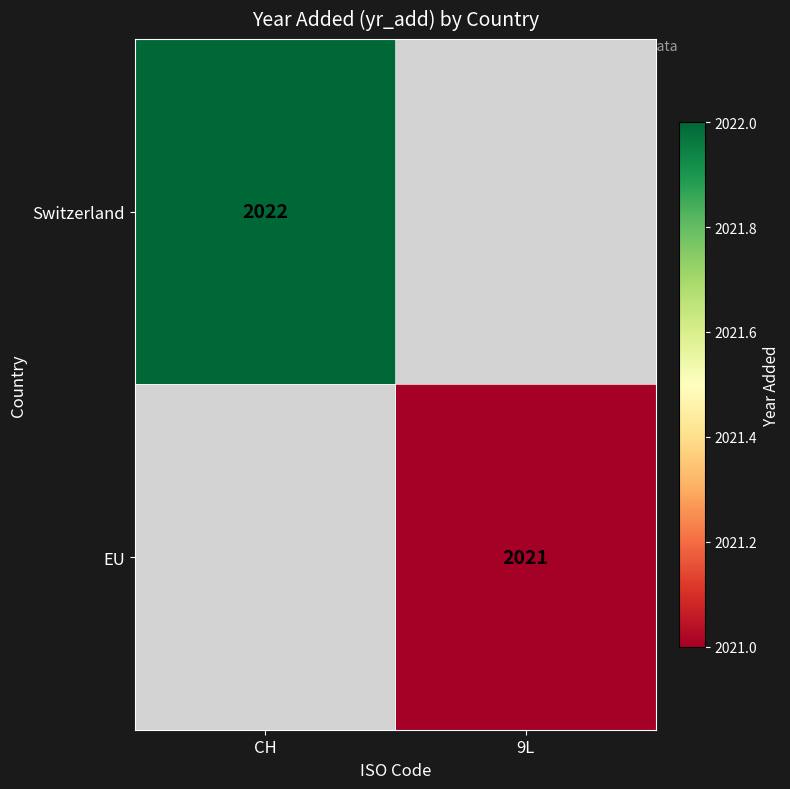

True or false: Switzerland has a value of 3200 at CH.

False